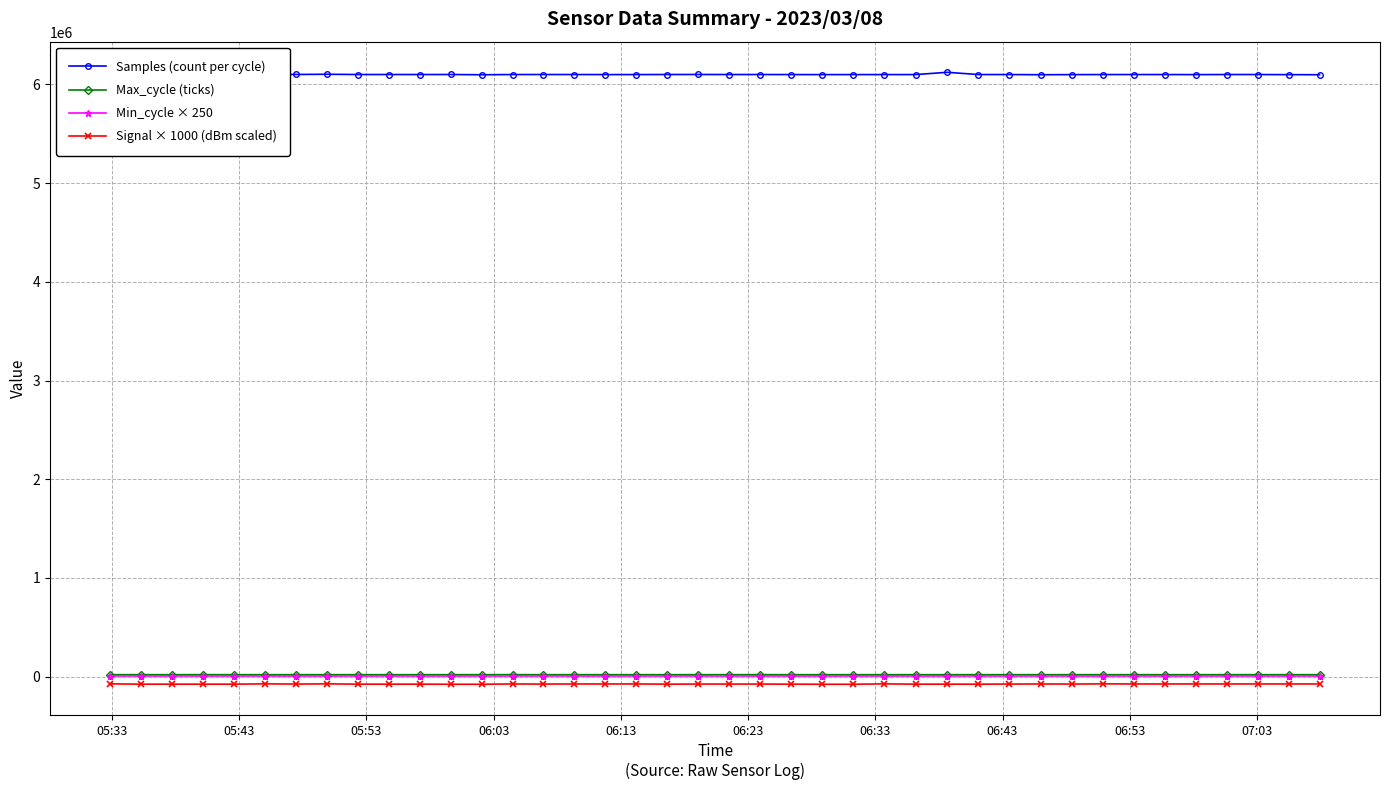

True or false: Signal × 1000 (dBm scaled) has more than 1 points higher than both neighbors.

True